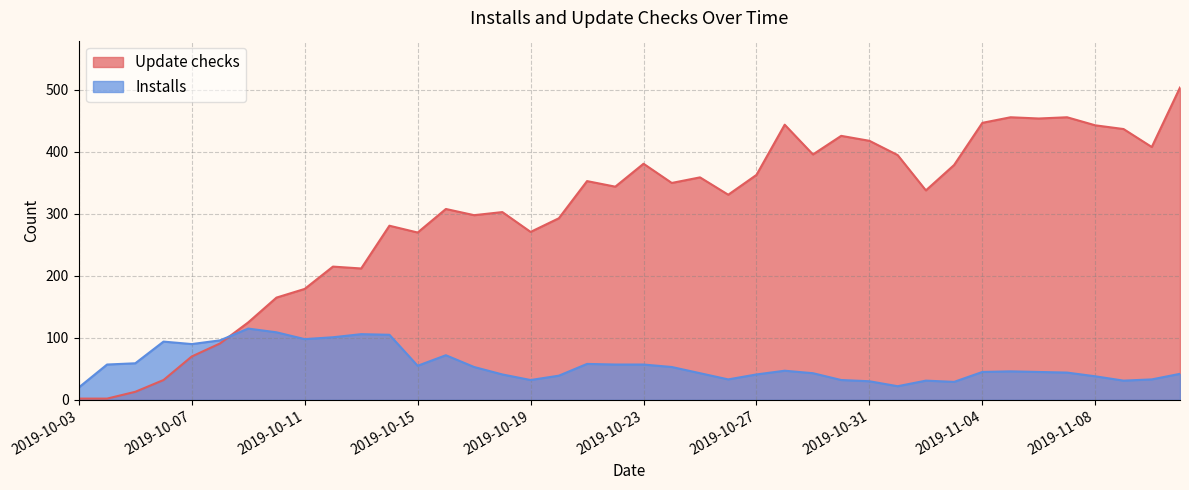

Between 2019-11-04 and 2019-10-23, which is larger?

2019-11-04